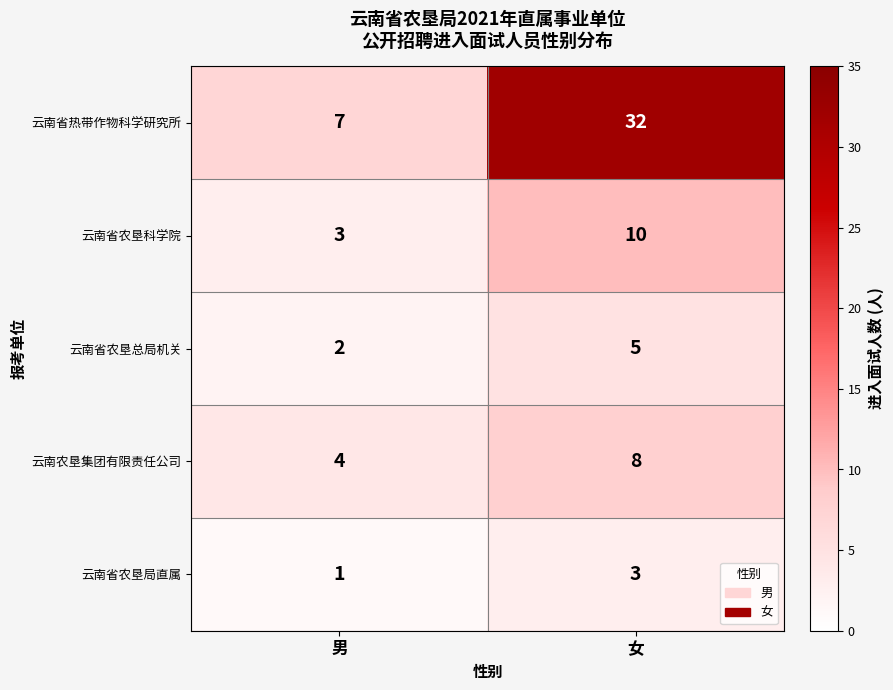

True or false: 云南省农垦科学院 has a value of 10 at 女.

True